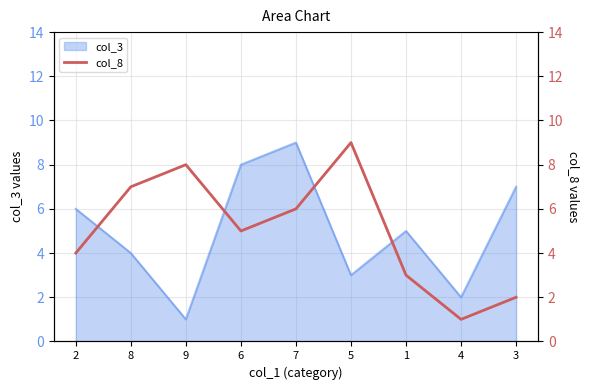

List the labels in order of col_3 value, largest first.

7, 6, 3, 2, 1, 8, 5, 4, 9